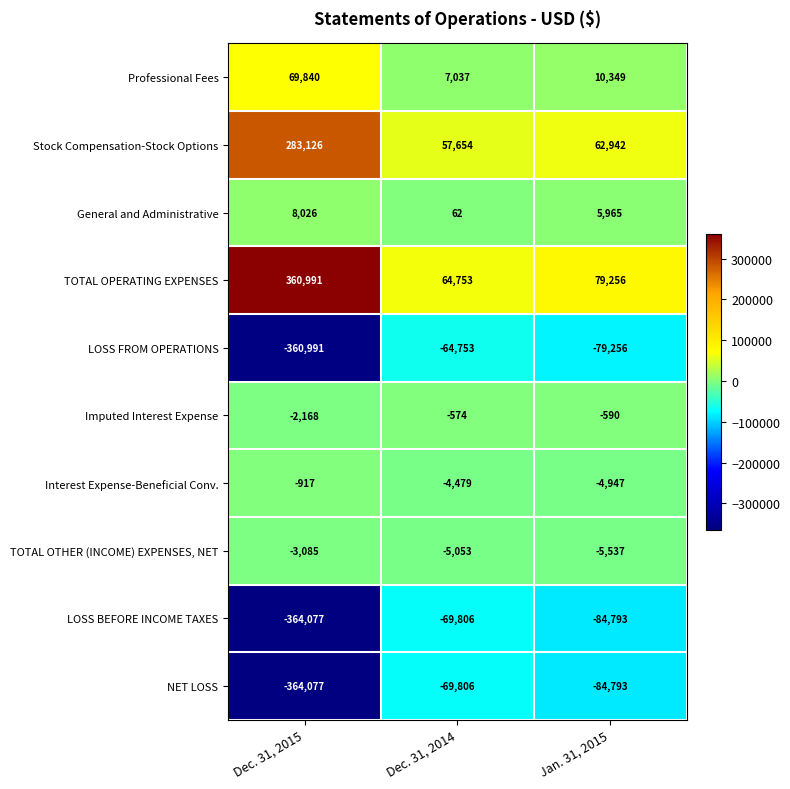

What is the spread (max minus min) of values at Dec. 31, 2014?

134559